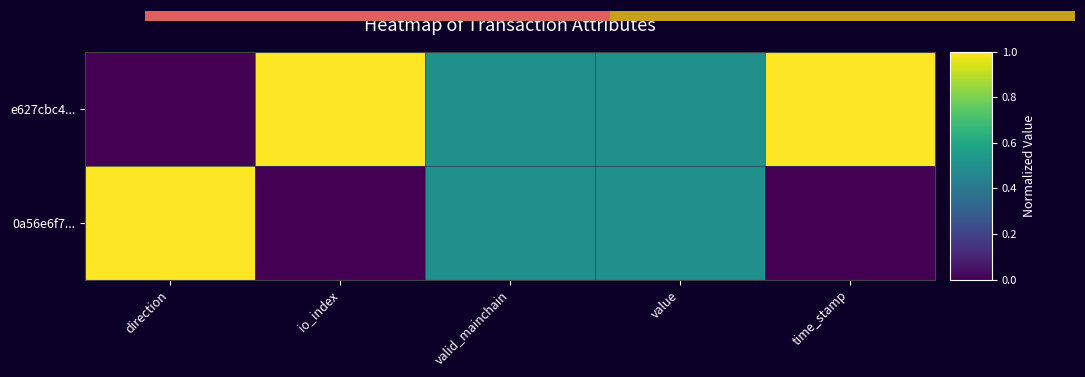

How many data points does each series have?

5